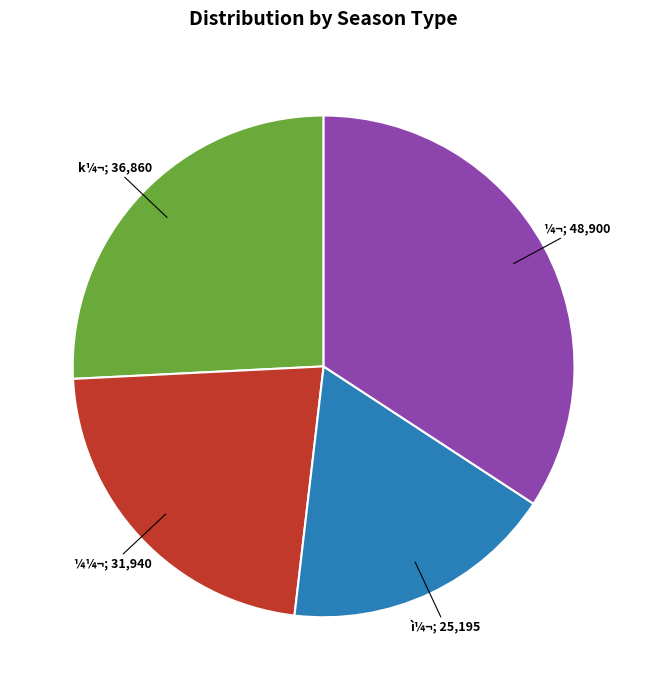

Does any single category account for the majority?

No